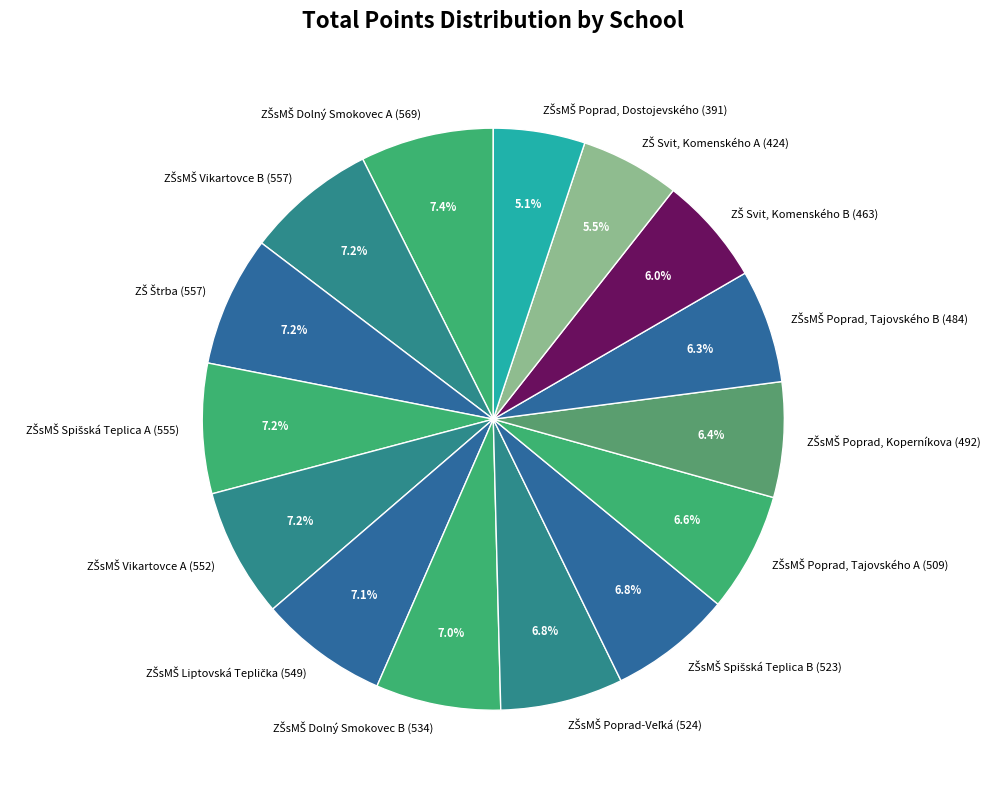

Is there any slice that represents more than half of the pie?

No